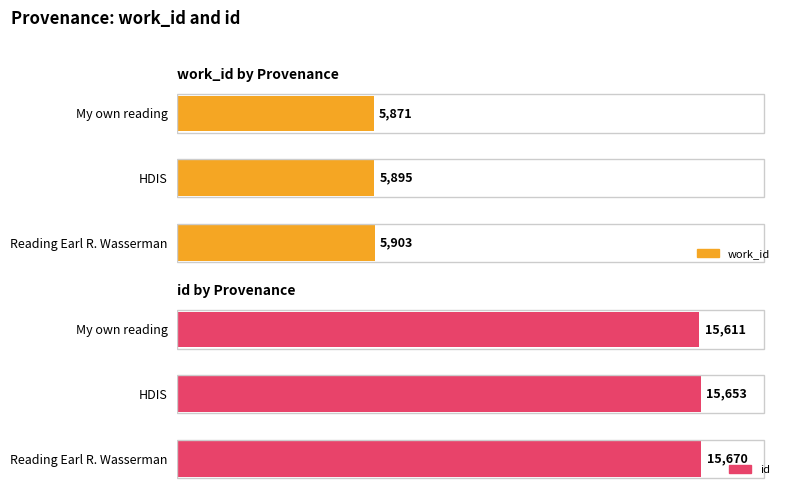

What is the maximum value shown in the chart?

15670